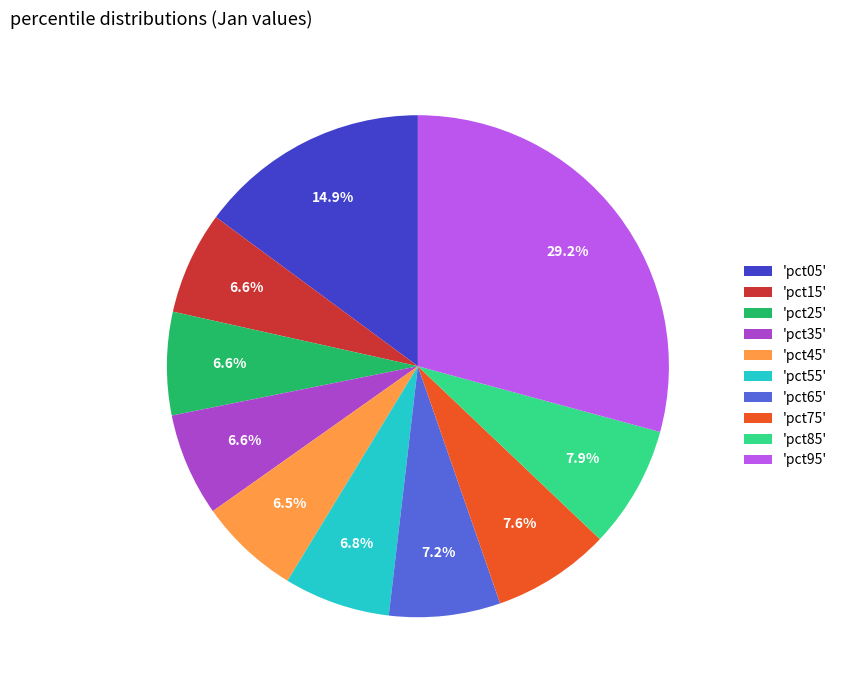

Do 'pct65' and 'pct85' together represent more than half of the pie?

No